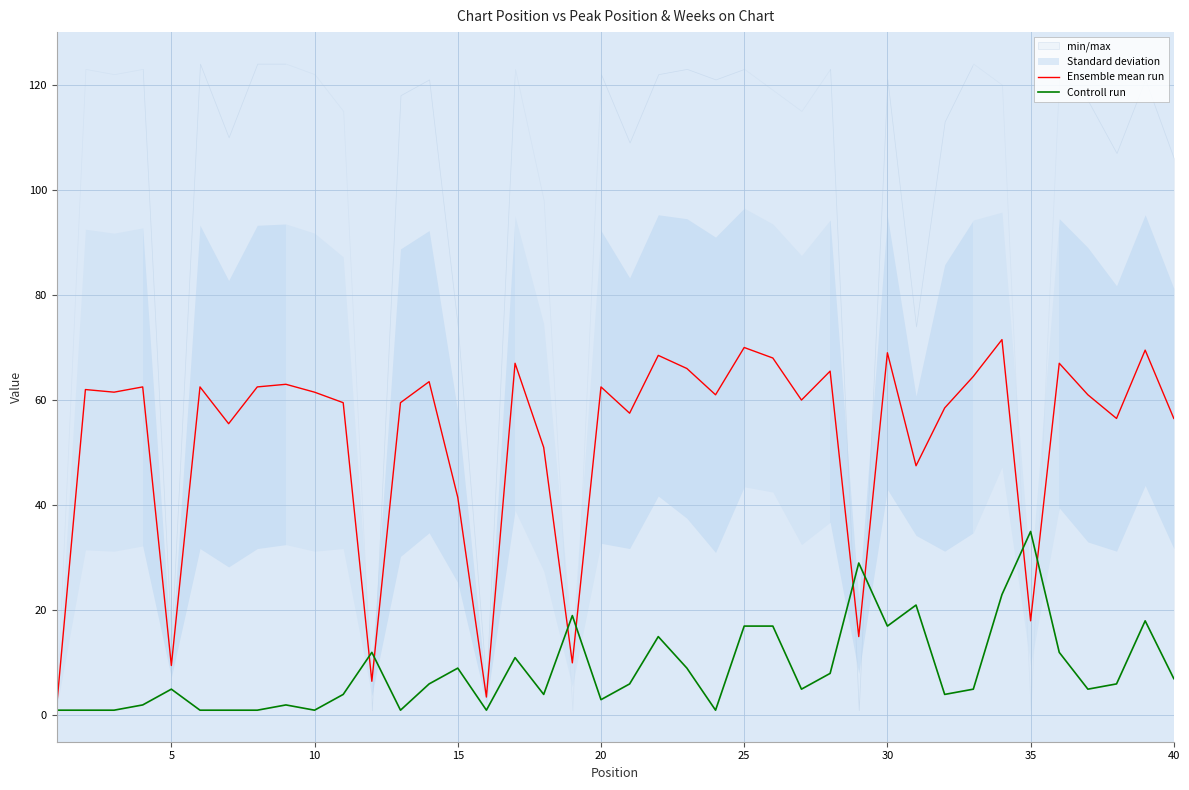

In Controll run, how many points are lower than both neighbors (excluding endpoints)?

10